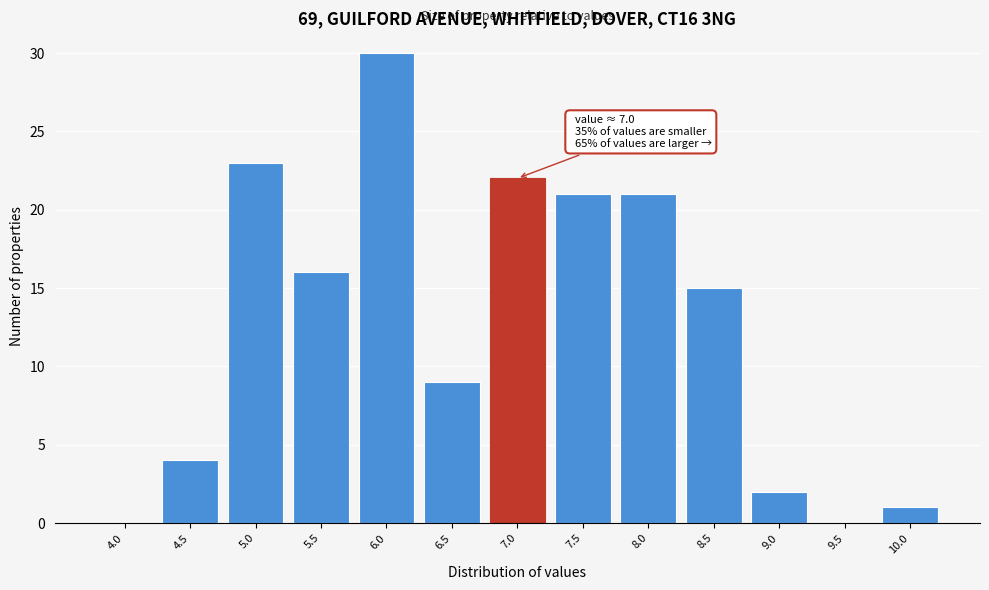

Reading right to left, list all the values displayed in this chart.

10.0=1	9.5=0	9.0=2	8.5=15	8.0=21	7.5=21	7.0=22	6.5=9	6.0=30	5.5=16	5.0=23	4.5=4	4.0=0